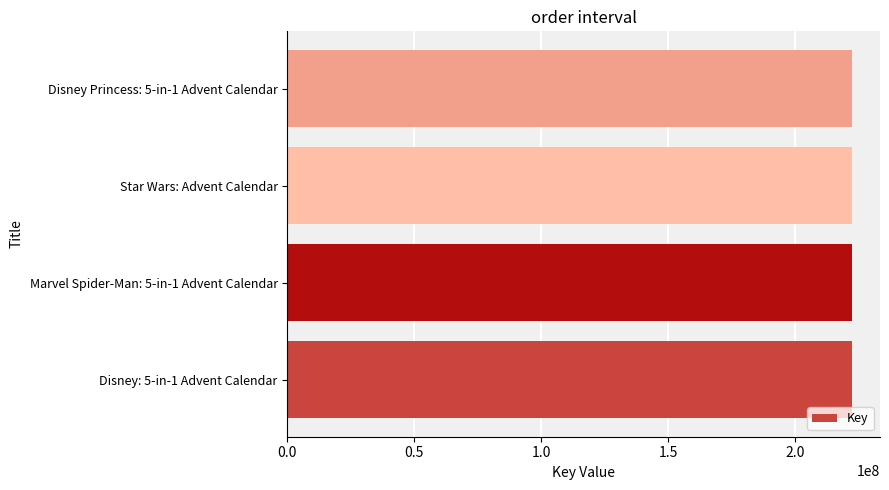

The value at Star Wars: Advent Calendar is 81908096. True or false?

False